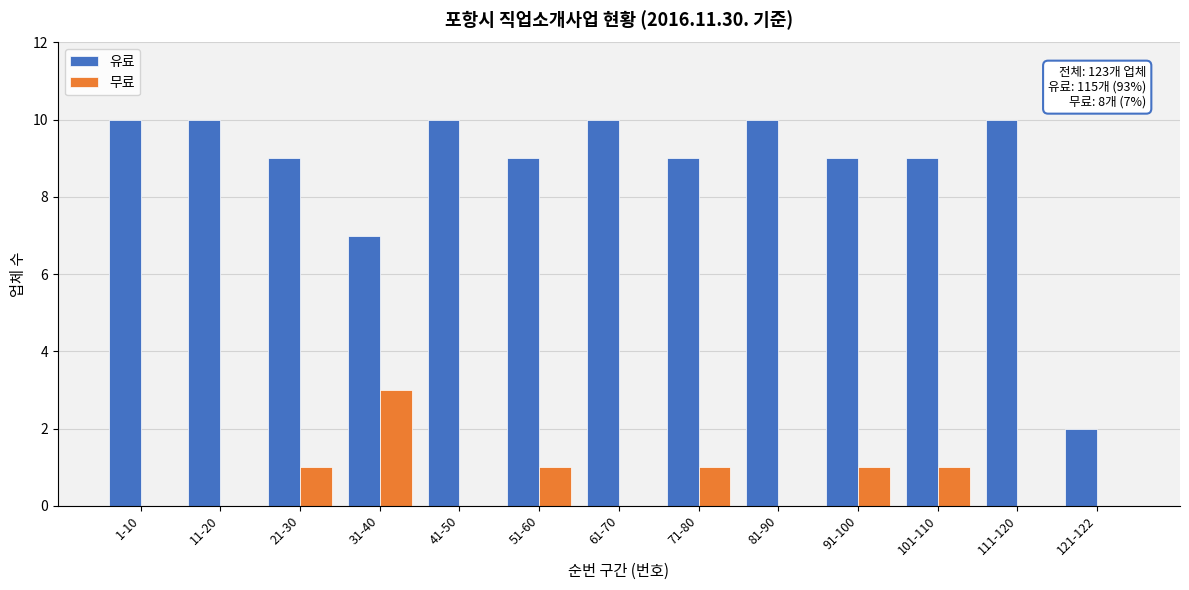

Reading left to right, list all the values displayed in this chart.

유료: 1-10=10	11-20=10	21-30=9	31-40=7	41-50=10	51-60=9	61-70=10	71-80=9	81-90=10	91-100=9	101-110=9	111-120=10	121-122=2
무료: 1-10=0	11-20=0	21-30=1	31-40=3	41-50=0	51-60=1	61-70=0	71-80=1	81-90=0	91-100=1	101-110=1	111-120=0	121-122=0